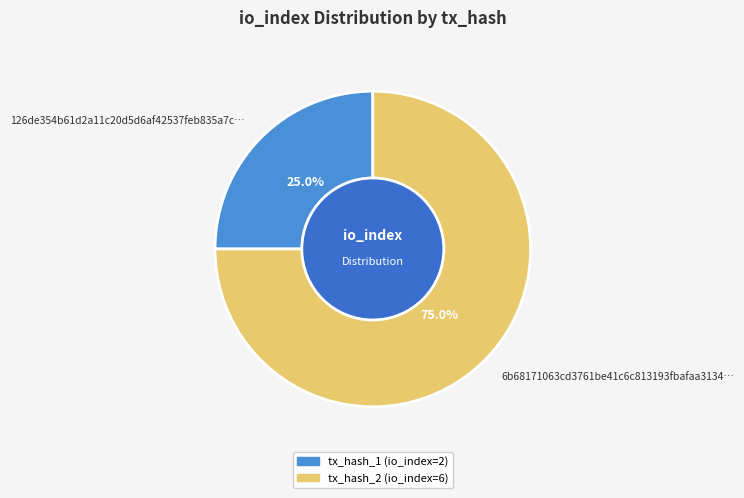

Rank the categories by value from highest to lowest.

6b68171063cd3761be41c6c813193fbafaa3134…, 126de354b61d2a11c20d5d6af42537feb835a7c…